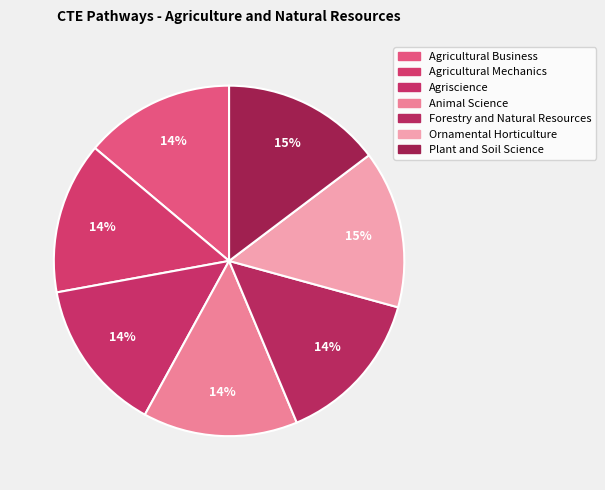

How many slices are in this pie chart?

7